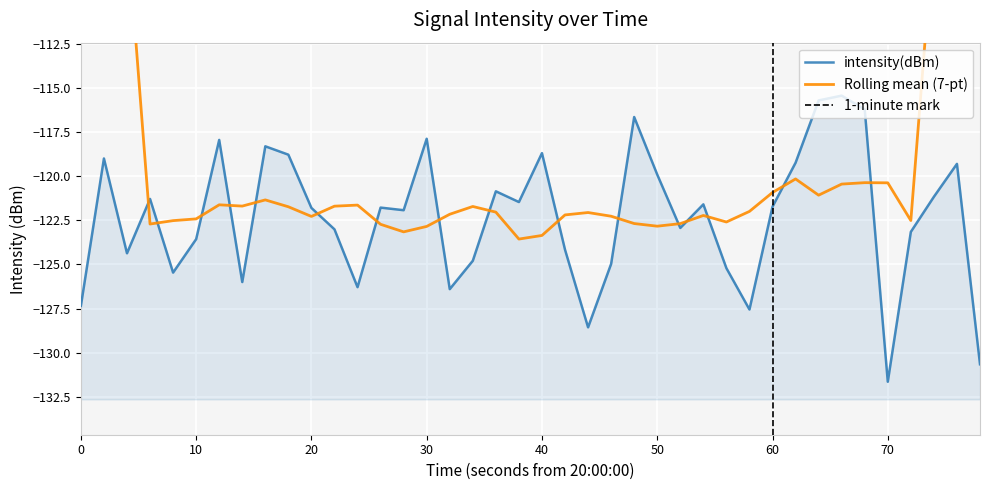

Which has a higher value, 30 or 20?

30